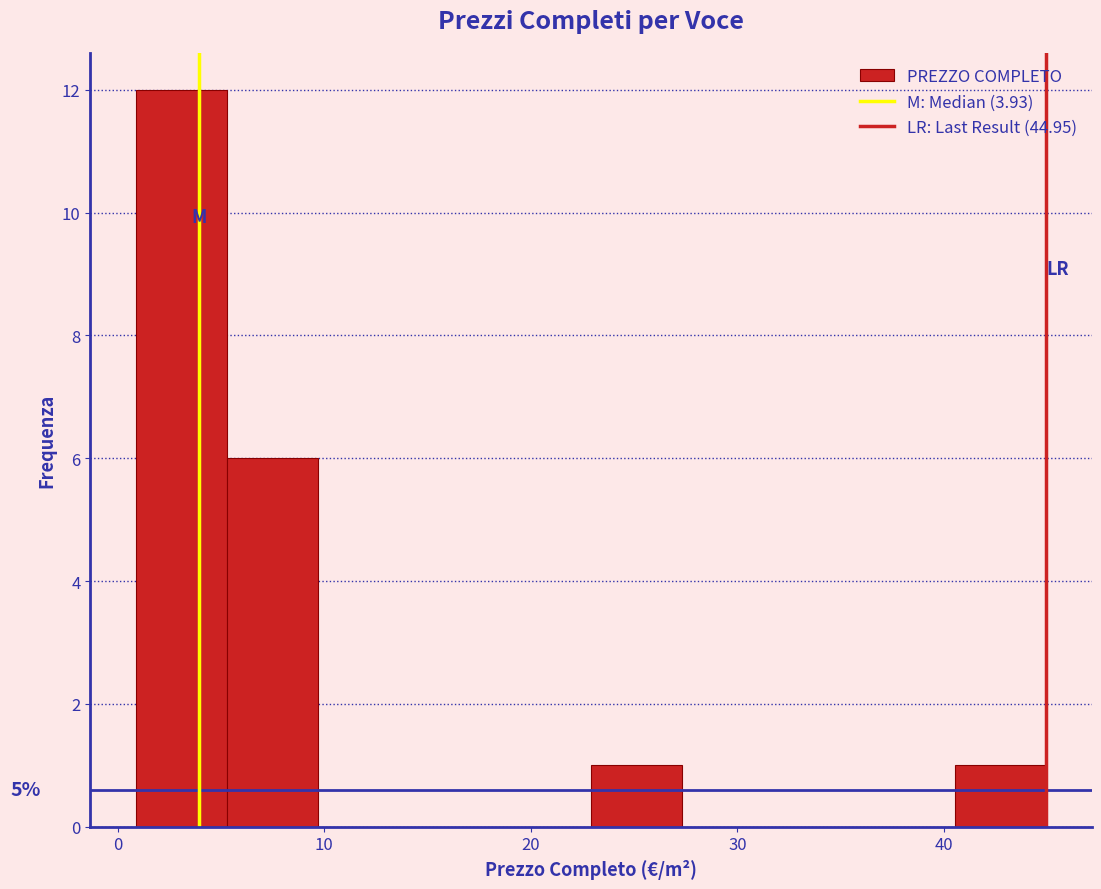

Over which range of the x-axis is the bar tallest?

1 to 5